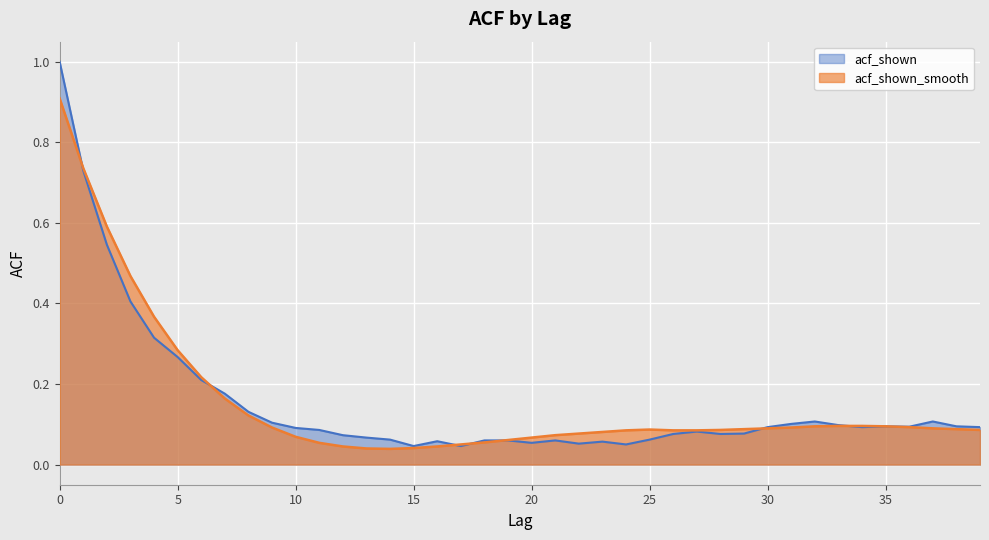

True or false: acf_shown_smooth has more than 0 interior local peaks.

True